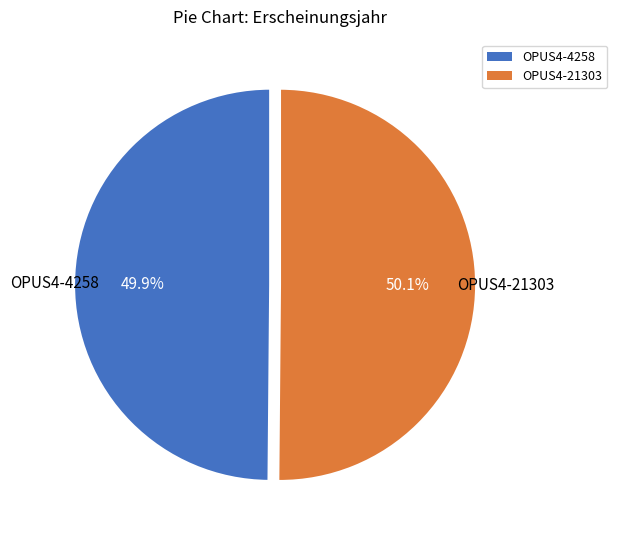

Is the sum of OPUS4-21303 and OPUS4-4258 greater than half?

Yes